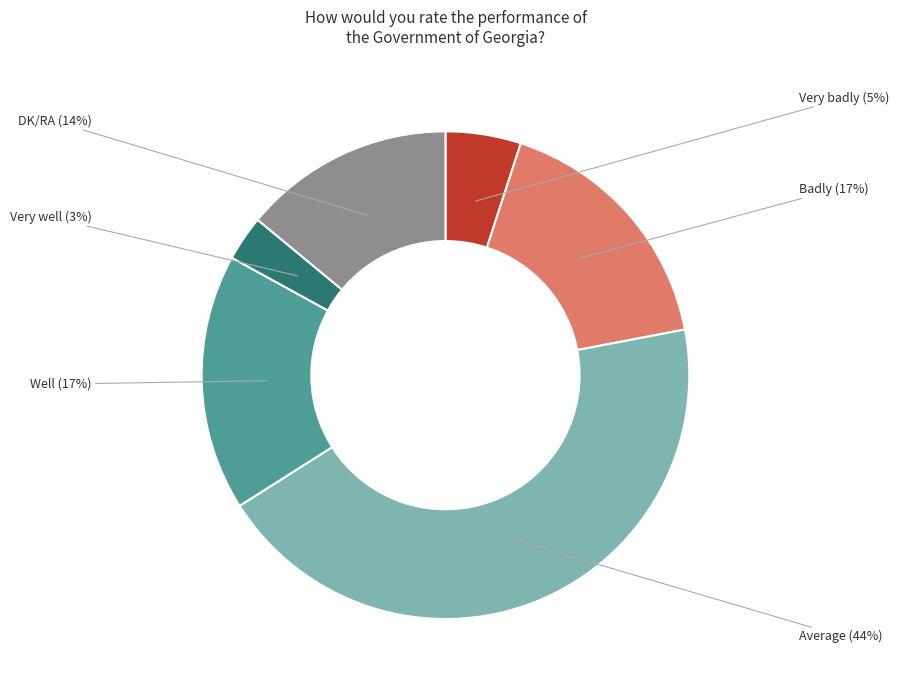

Count the number of slices in the pie.

6